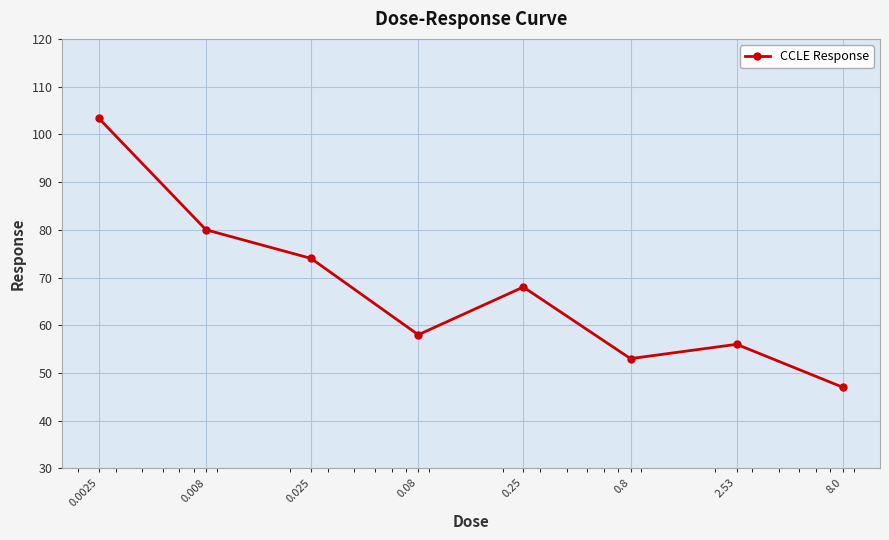

True or false: the data has more than 0 interior local peaks.

True